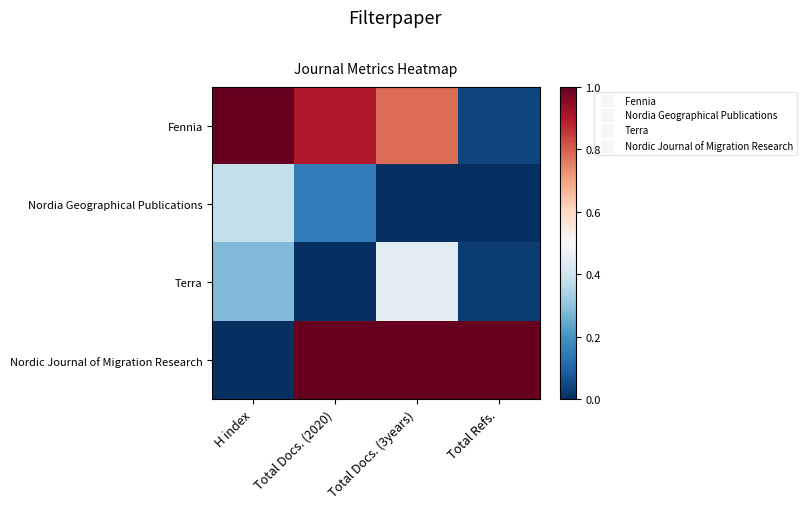

What is the spread (max minus min) of values at Total Docs. (2020)?

1.0